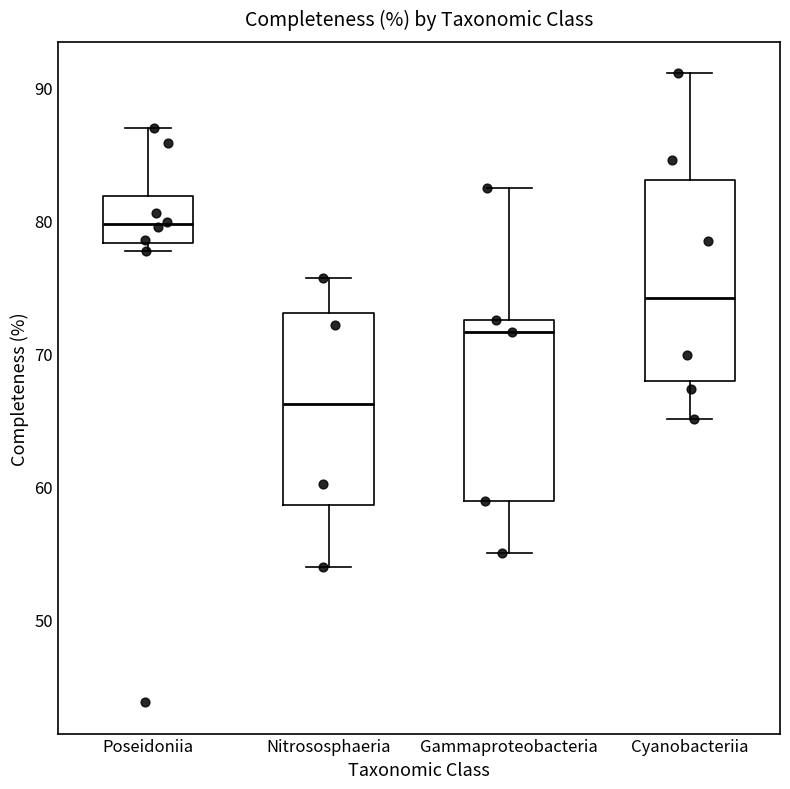

Which box has the lowest median line?

Nitrososphaeria